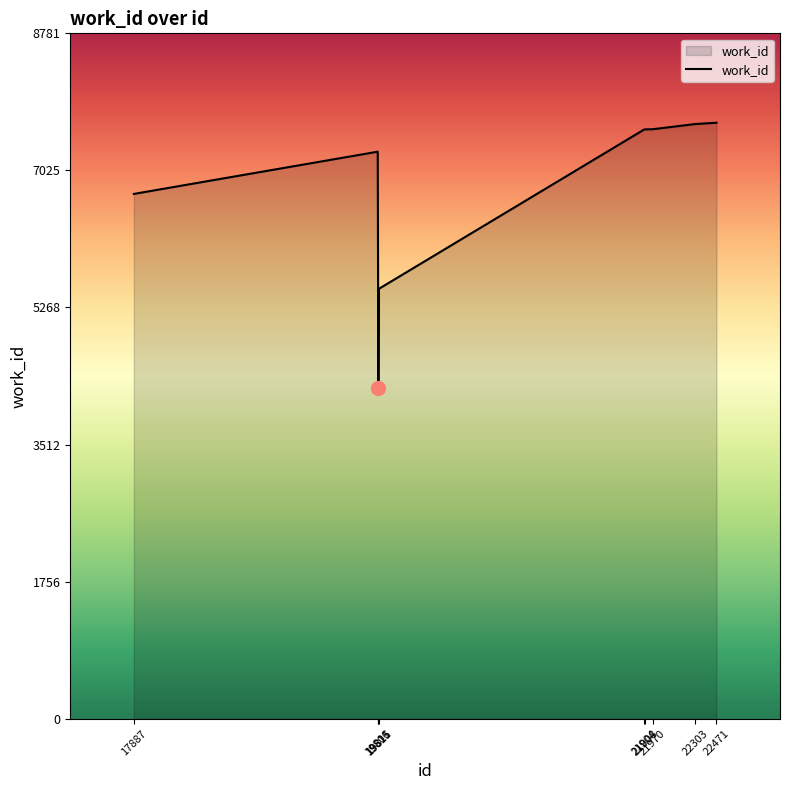

At which label is the value closest to 5938?

19815